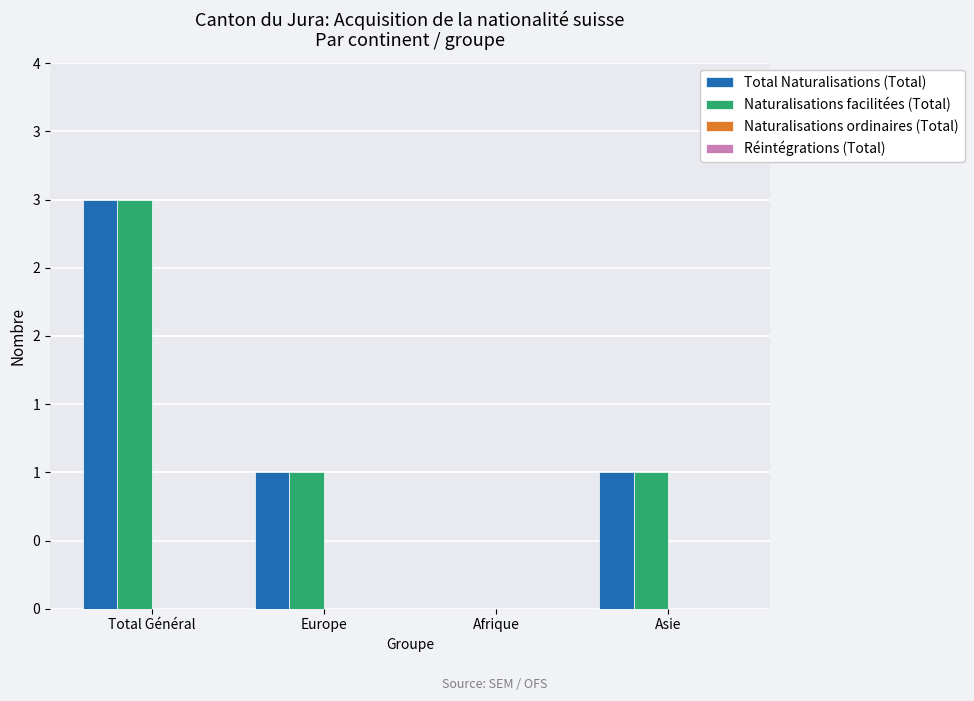

Are the bars grouped side by side (vs. stacked)?

Yes